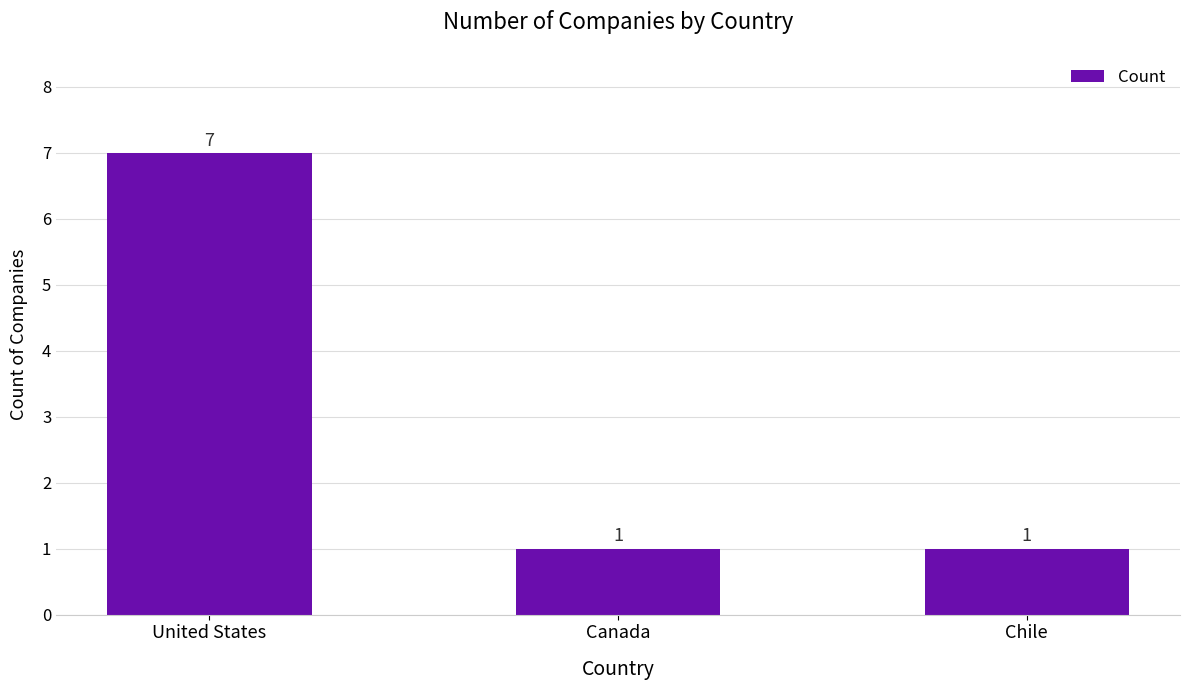

The chart shows a value of 2 at Canada. True or false?

False